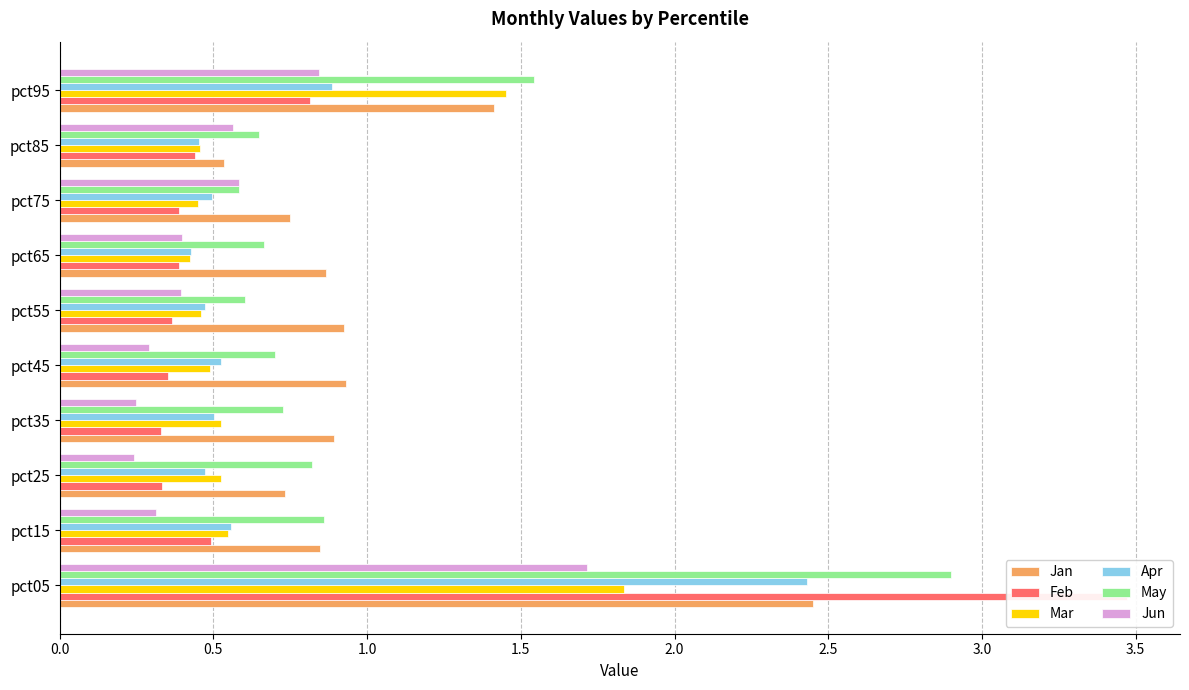

How many bars are there in each group?

6